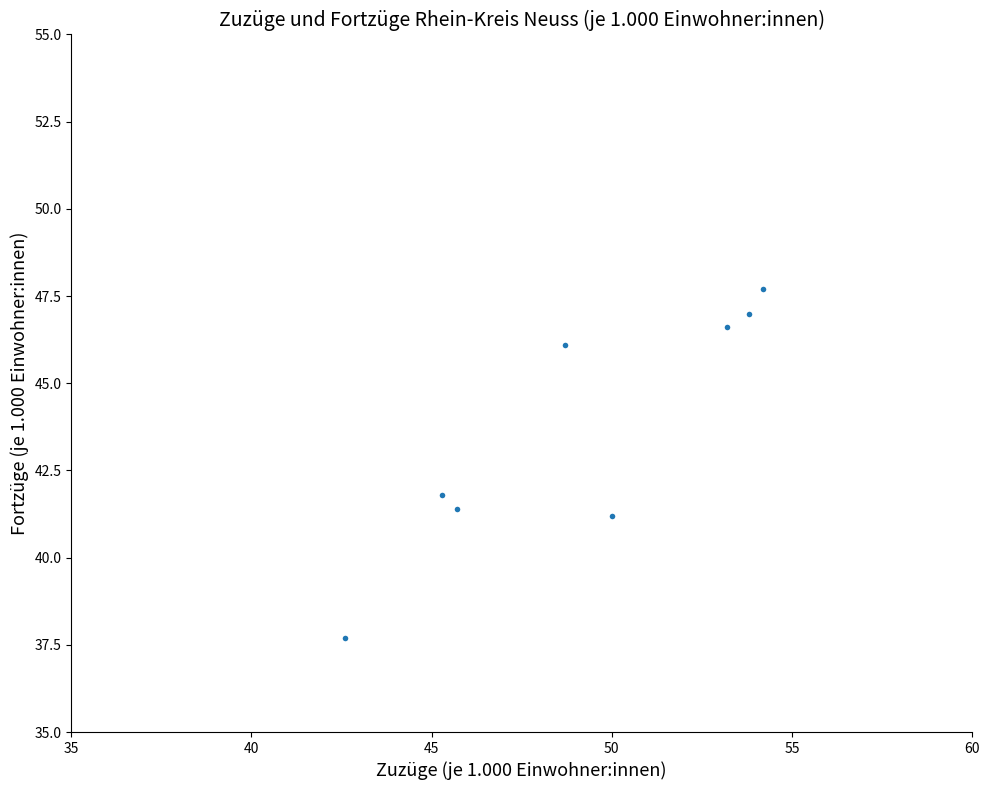

What is the average X value?

49.2